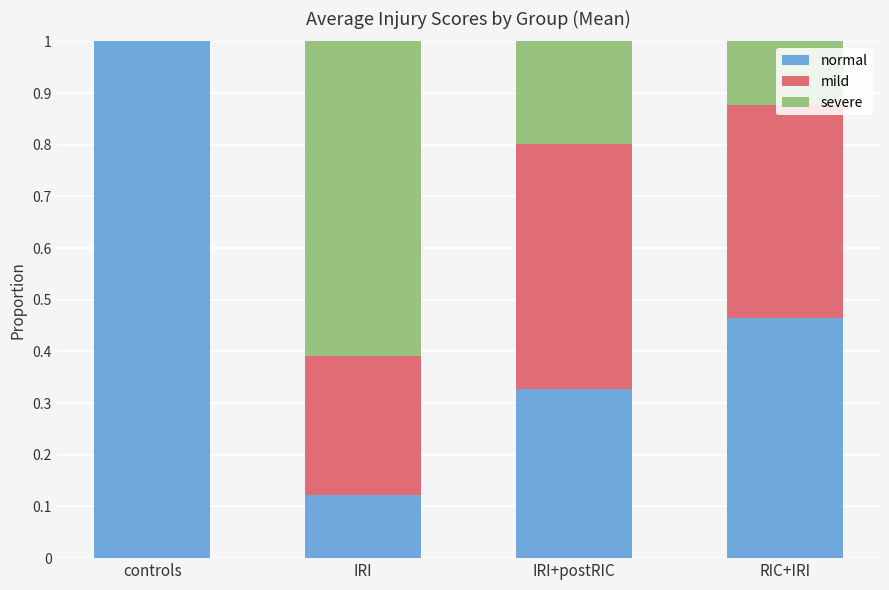

Does the chart contain stacked bars?

Yes